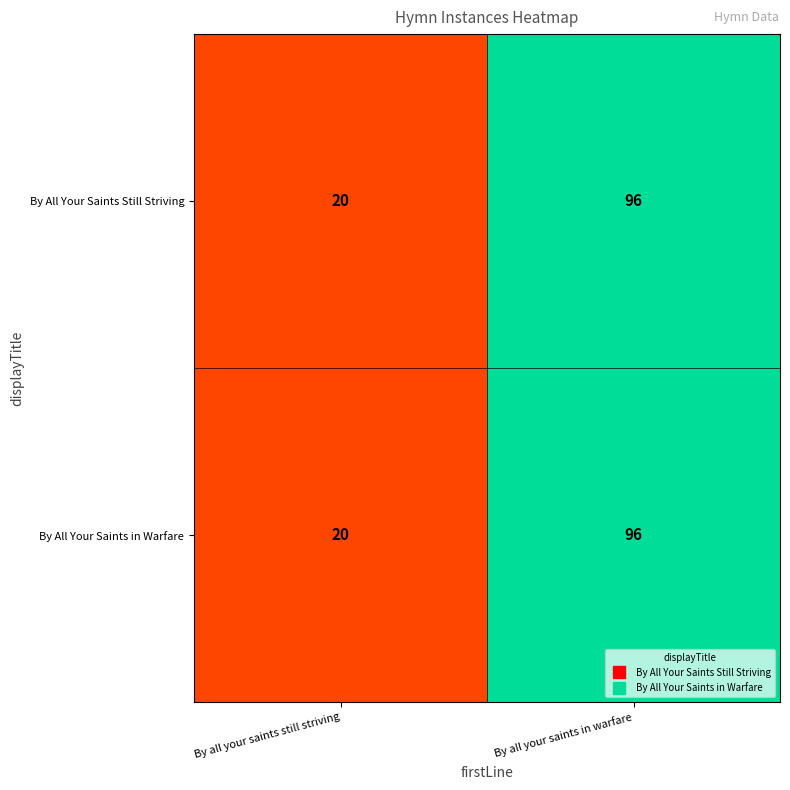

Is it true that By All Your Saints in Warfare equals 96 at By all your saints in warfare?

True